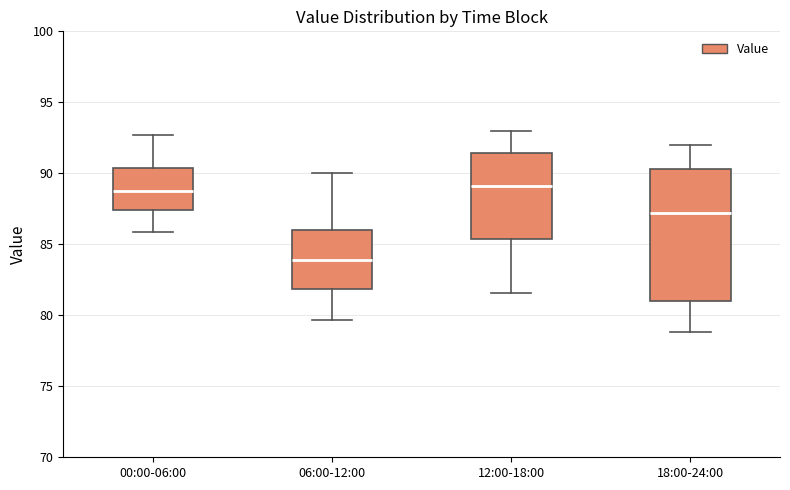

Reading left to right, read every box against the y-axis: the position of its median line, the range the box covers, and the ends of its whiskers. The values are not printed on the chart, so give them approximately, as read against the axis.

00:00-06:00: median 89.0, box 87.5 to 90.5, whiskers 86.0 to 92.5
06:00-12:00: median 84.0, box 82.0 to 86.0, whiskers 79.5 to 90.0
12:00-18:00: median 89.0, box 85.5 to 91.5, whiskers 81.5 to 93.0
18:00-24:00: median 87.0, box 81.0 to 90.5, whiskers 79.0 to 92.0